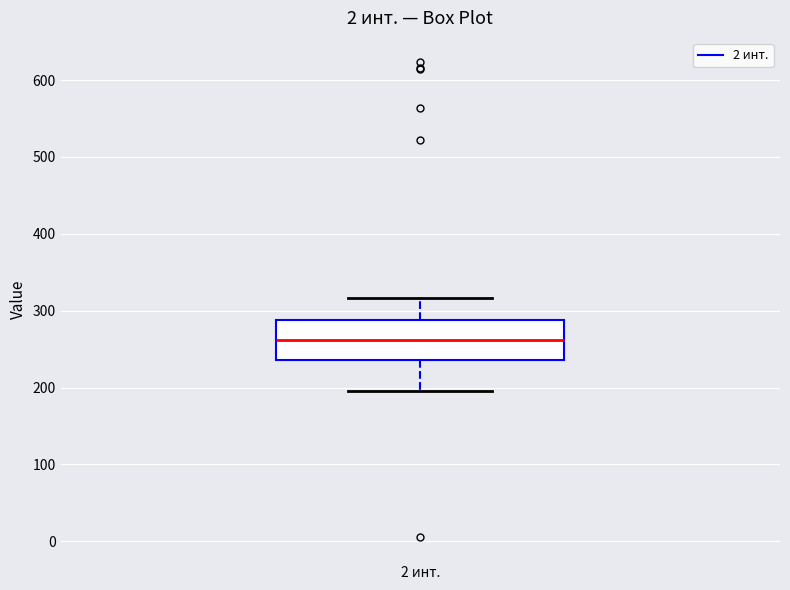

Read this box plot against the y-axis: the position of the median line, the range covered by the box, and the ends of both whiskers. The values are not printed on the chart, so give them approximately, as read against the axis.

median 260, box 240 to 290, whiskers 200 to 320